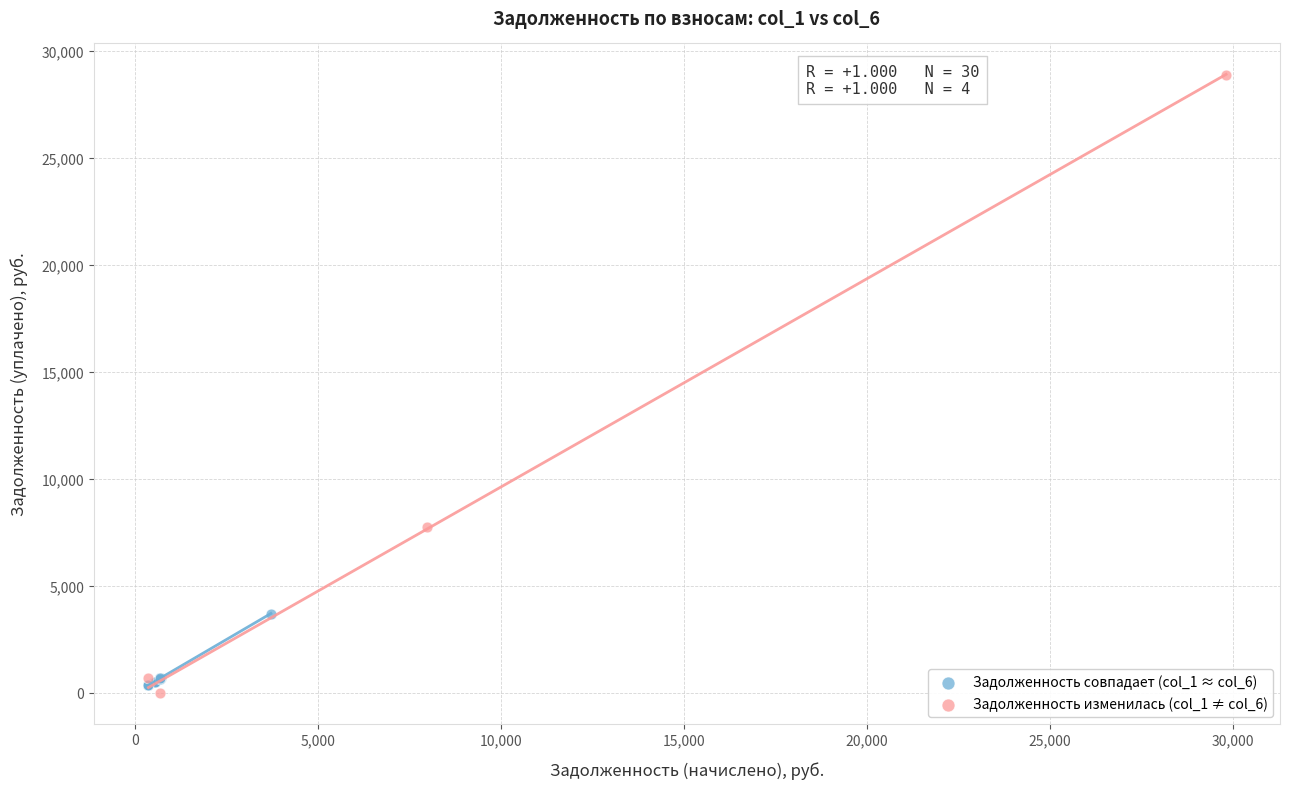

What are all the series names shown in the legend?

Задолженность совпадает (col_1 ≈ col_6), Задолженность изменилась (col_1 ≠ col_6)